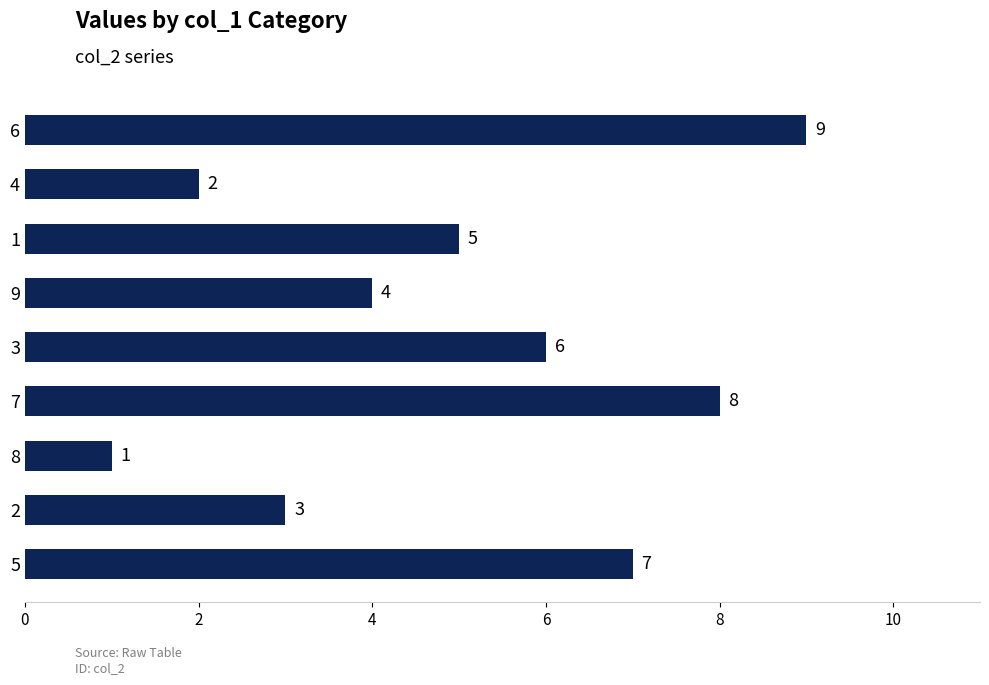

Reading top to bottom, extract all data points from this chart.

9	2	5	4	6	8	1	3	7